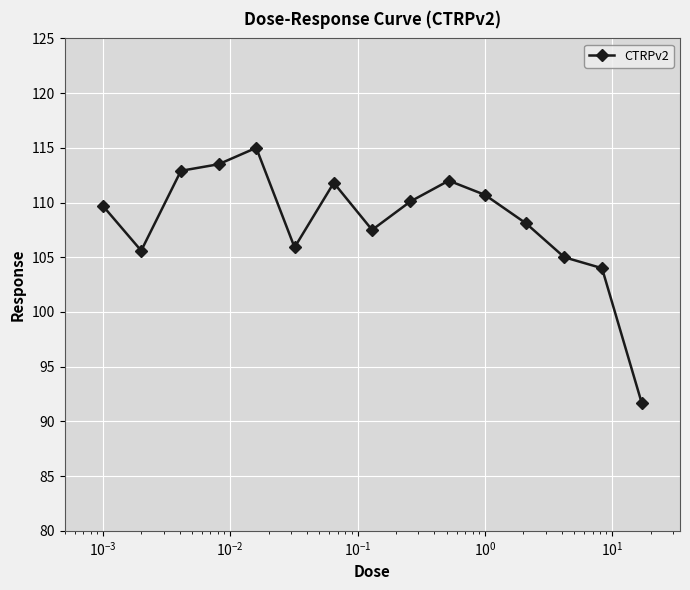

What is the value of the 14th point from the left?

104.0